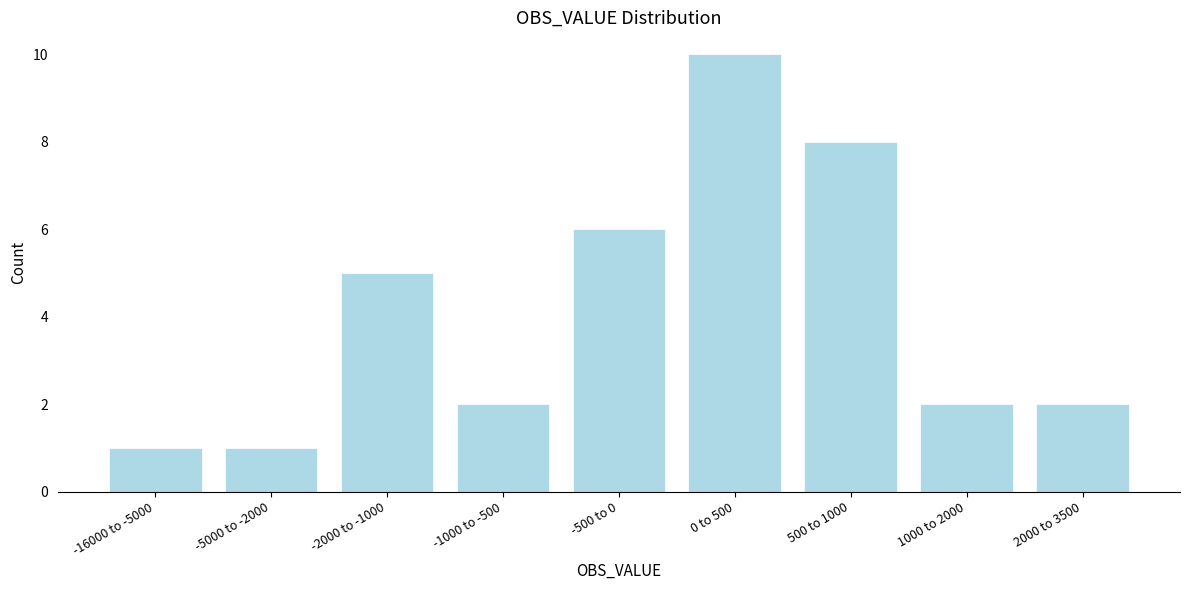

Reading left to right, what are all the values shown in this chart?

1	1	5	2	6	10	8	2	2